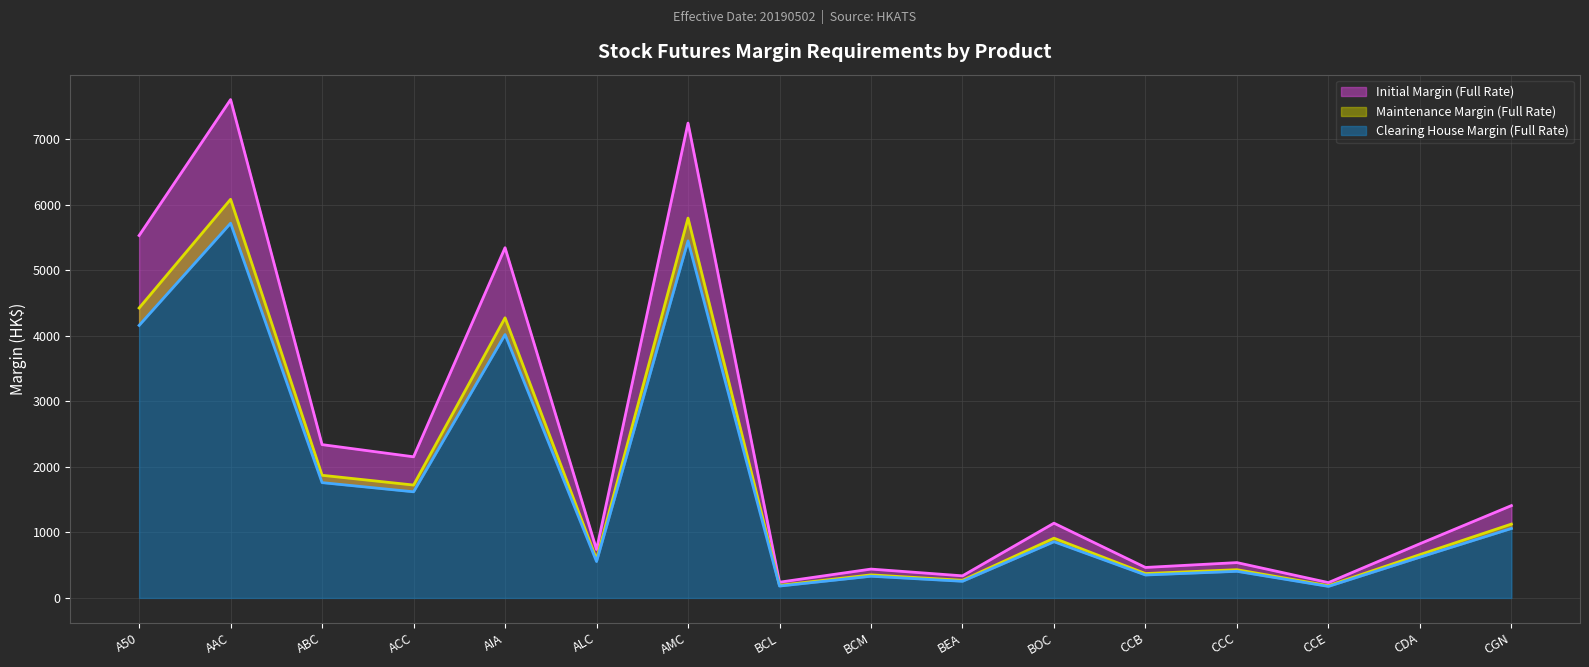

Reading left to right, extract all data points from this chart.

Initial Margin (Full Rate): A50=5532	AAC=7607	ABC=2340	ACC=2154	AIA=5346	ALC=739	AMC=7248	BCL=240	BCM=440	BEA=337	BOC=1141	CCB=465	CCC=539	CCE=234	CDA=827	CGN=1409
Maintenance Margin (Full Rate): A50=4425	AAC=6085	ABC=1872	ACC=1723	AIA=4276	ALC=591	AMC=5798	BCL=192	BCM=352	BEA=269	BOC=912	CCB=372	CCC=431	CCE=187	CDA=661	CGN=1127
Clearing House Margin (Full Rate): A50=4160	AAC=5720	ABC=1760	ACC=1620	AIA=4020	ALC=556	AMC=5450	BCL=181	BCM=331	BEA=254	BOC=858	CCB=350	CCC=406	CCE=176	CDA=622	CGN=1060